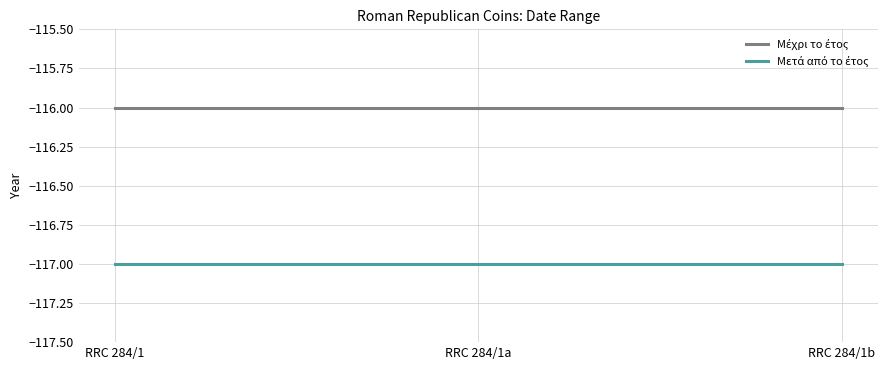

List the labels in order of Μετά από το έτος value, smallest first.

RRC 284/1, RRC 284/1a, RRC 284/1b